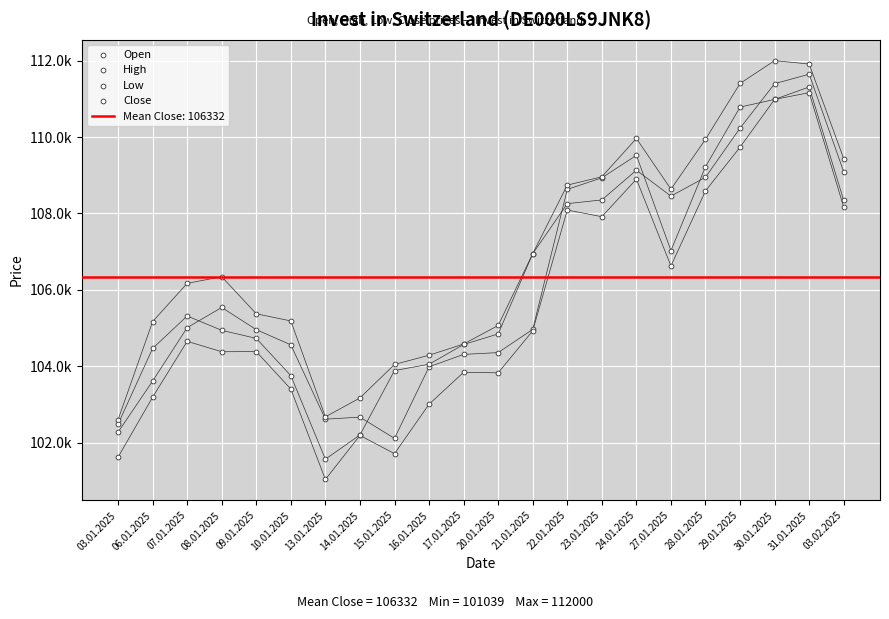

Which series has the largest total across all categories?

High